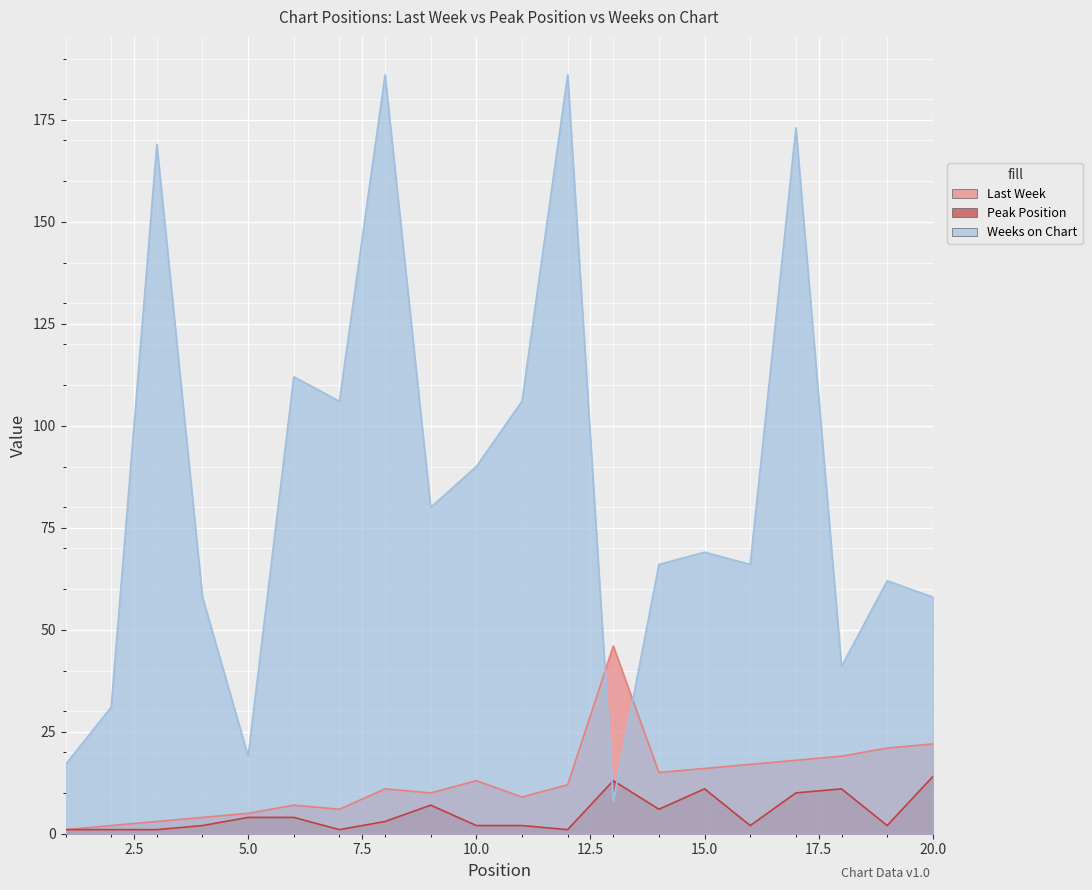

What is the value of the Peak Position point at the 15th from the left?

11